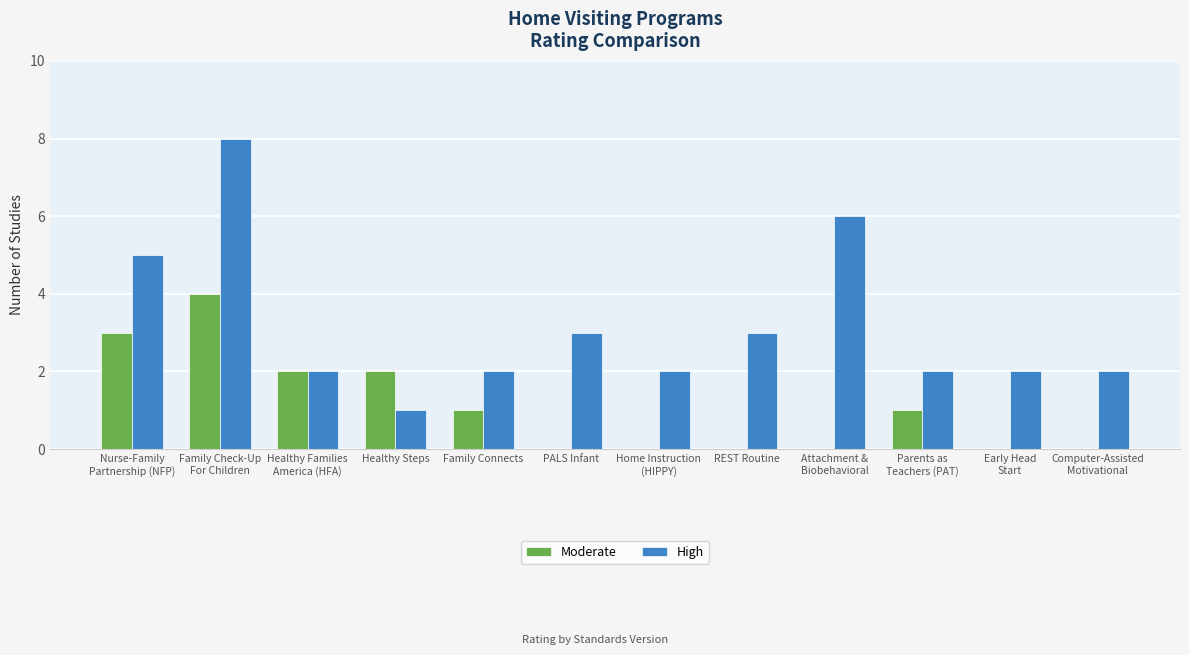

Does the chart contain stacked bars?

No